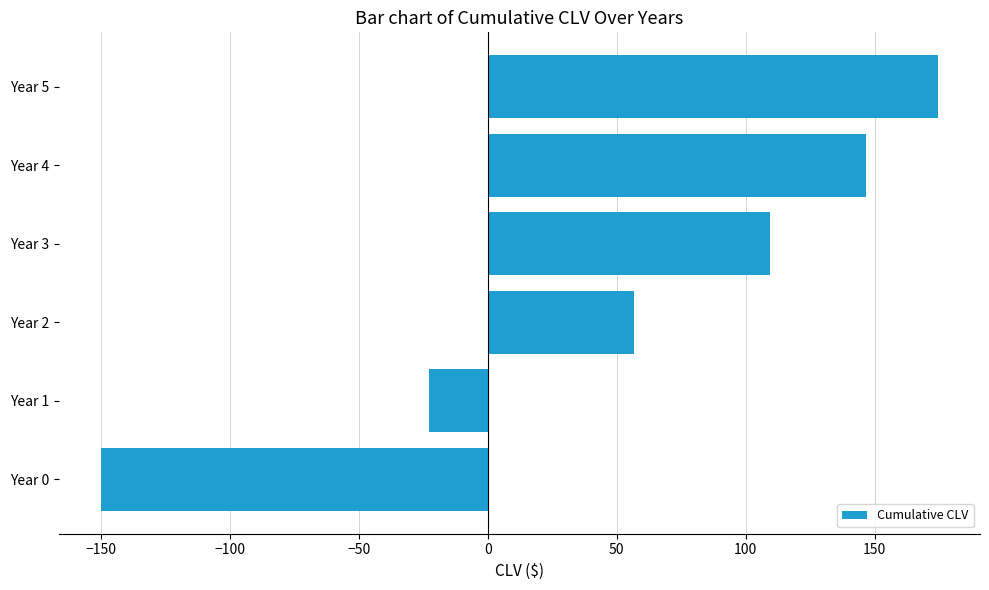

Read the value at Year 5.

174.6